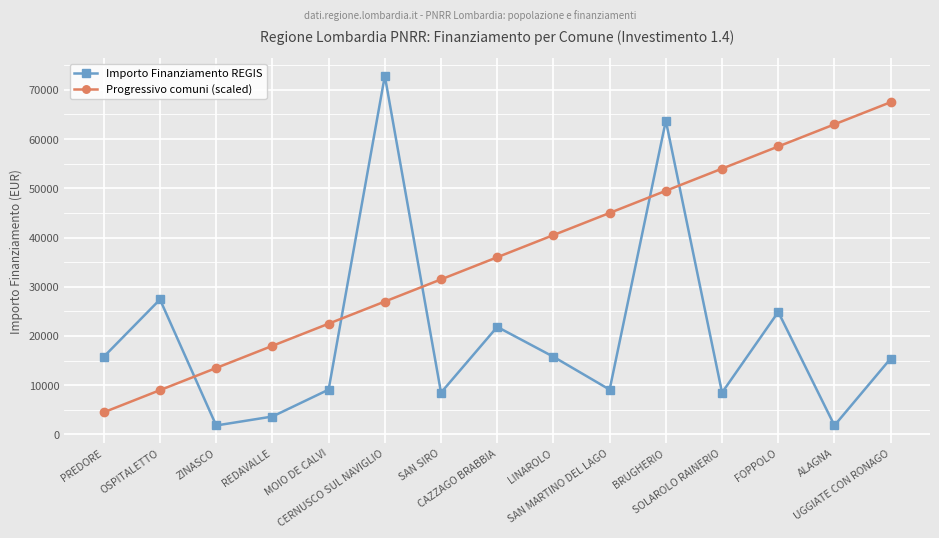

How many data points does each series have?

15